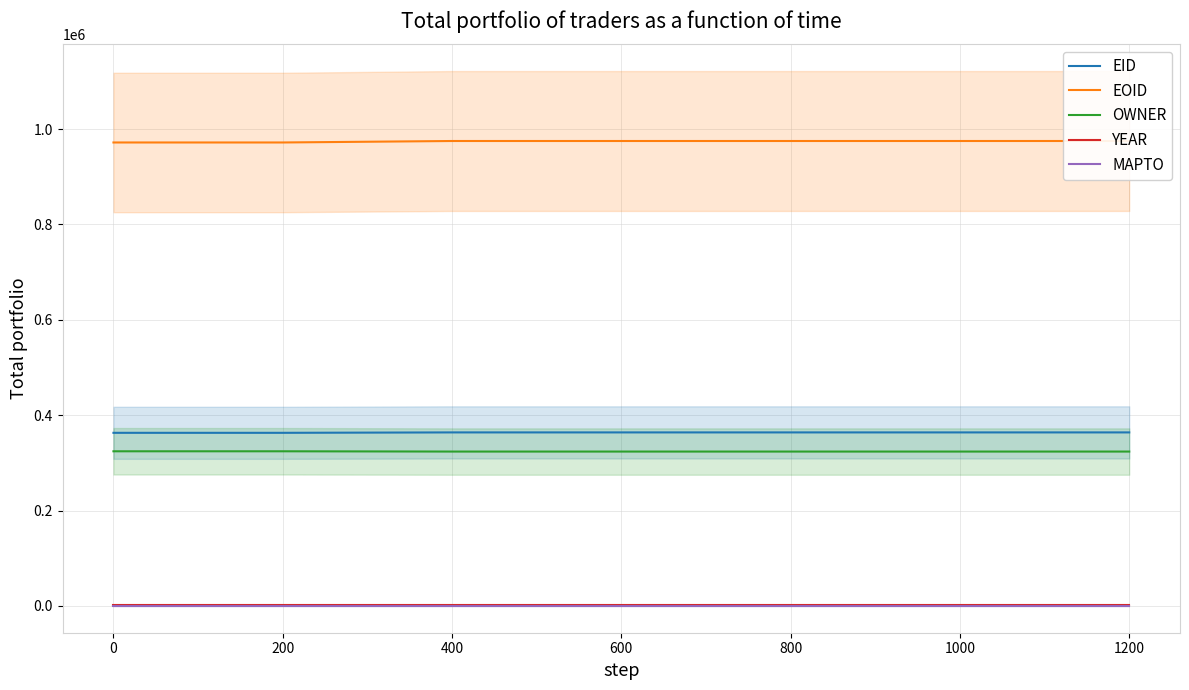

What is the difference between the maximum and minimum values in the OWNER series?

572